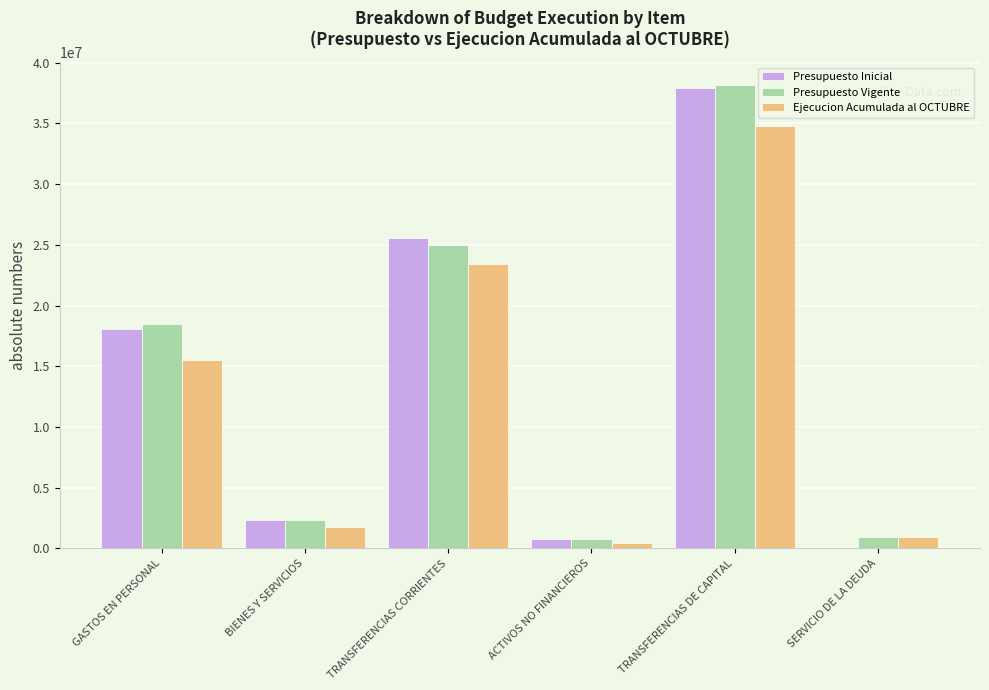

At which category is the sum across all series the highest?

TRANSFERENCIAS DE CAPITAL